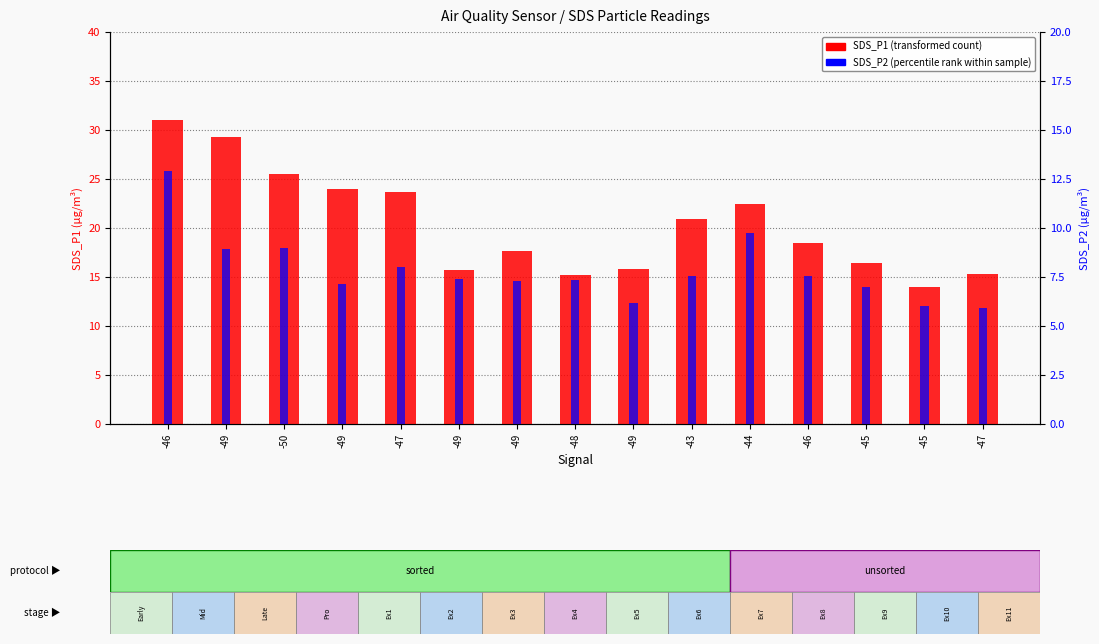

List the labels in order of SDS_P2 (percentile rank) value, smallest first.

-47, -45, -49, -45, -49, -49, -48, -49, -43, -46, -47, -49, -50, -44, -46